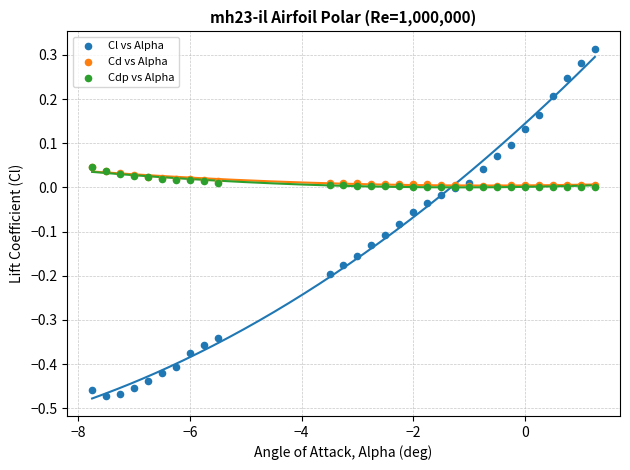

Which series reaches the maximum Y coordinate?

Cl vs Alpha